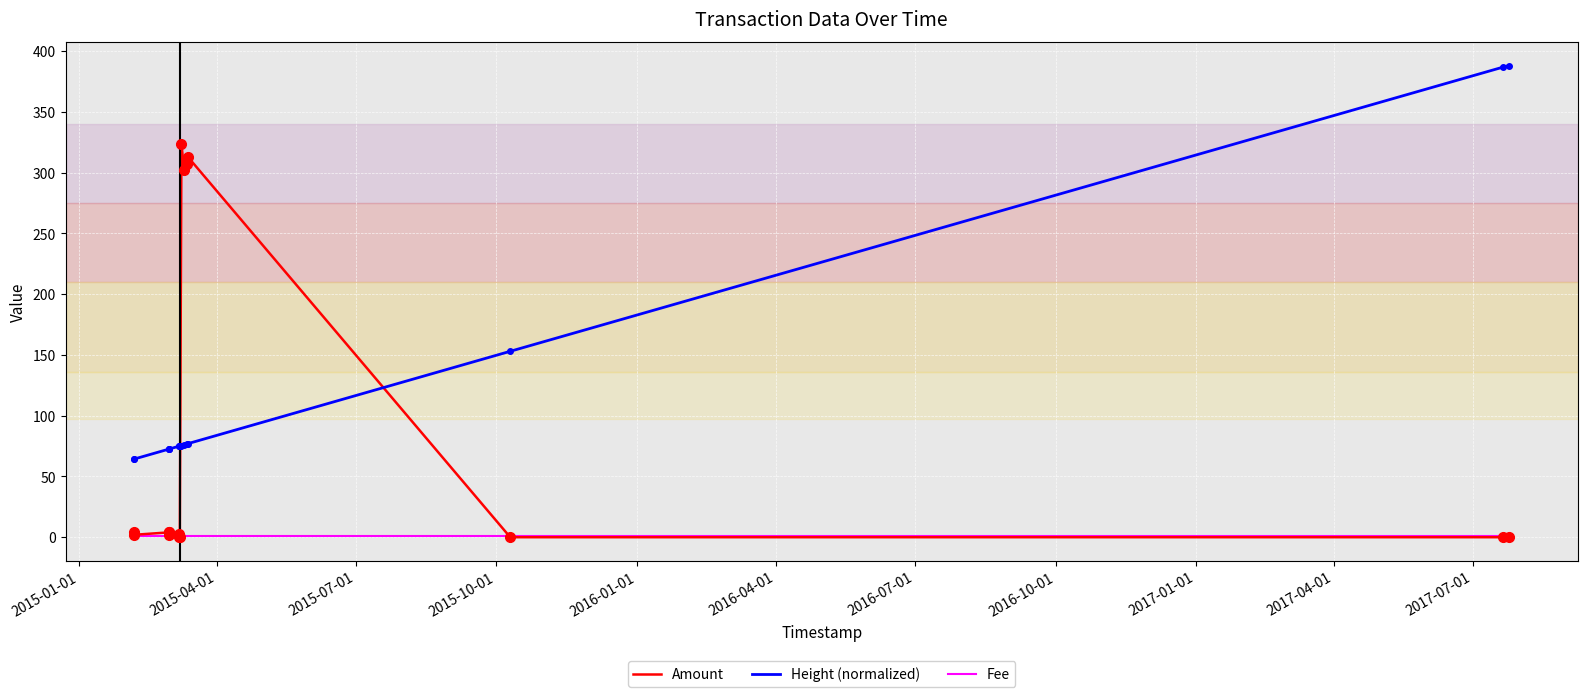

Which series has the largest total across all categories?

Height (normalized)